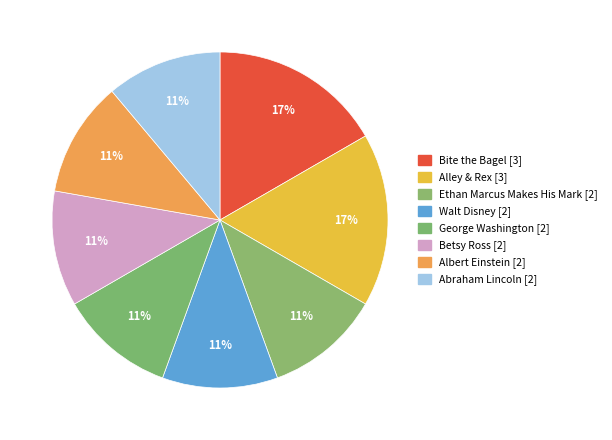

What percentage is the Betsy Ross slice, to the nearest percent?

11%